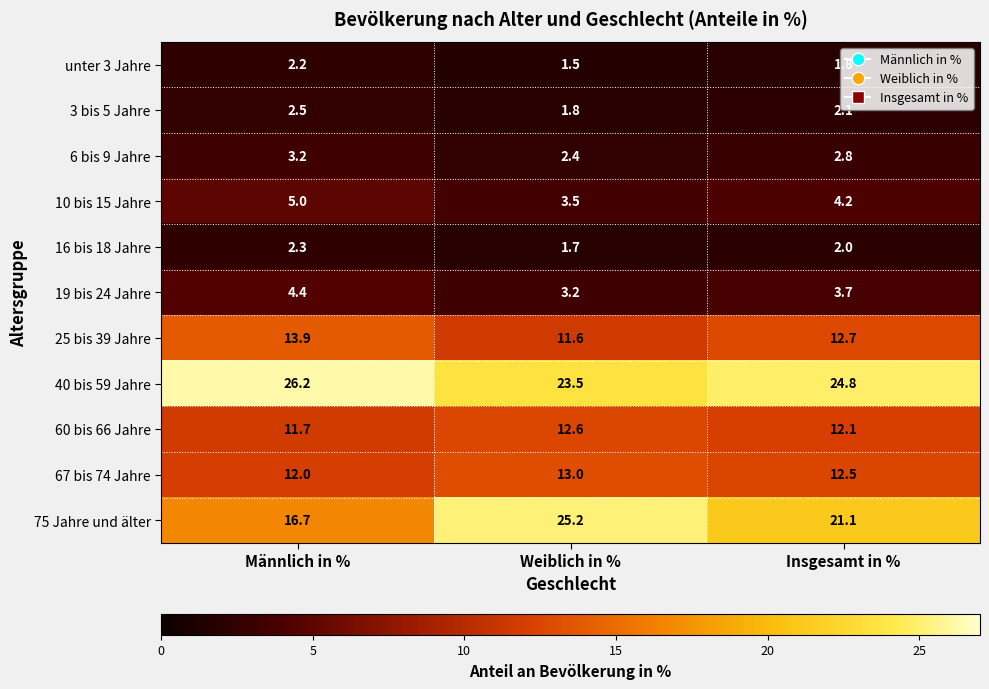

What is the average value of the 16 bis 18 Jahre series?

2.0